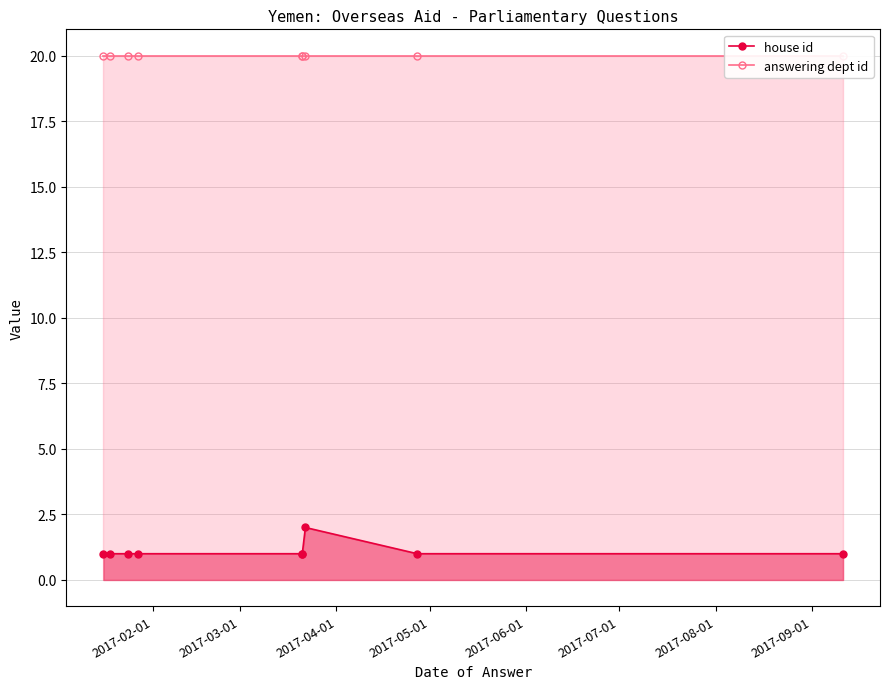

What is the total value across all series at 2017-09-01?

21